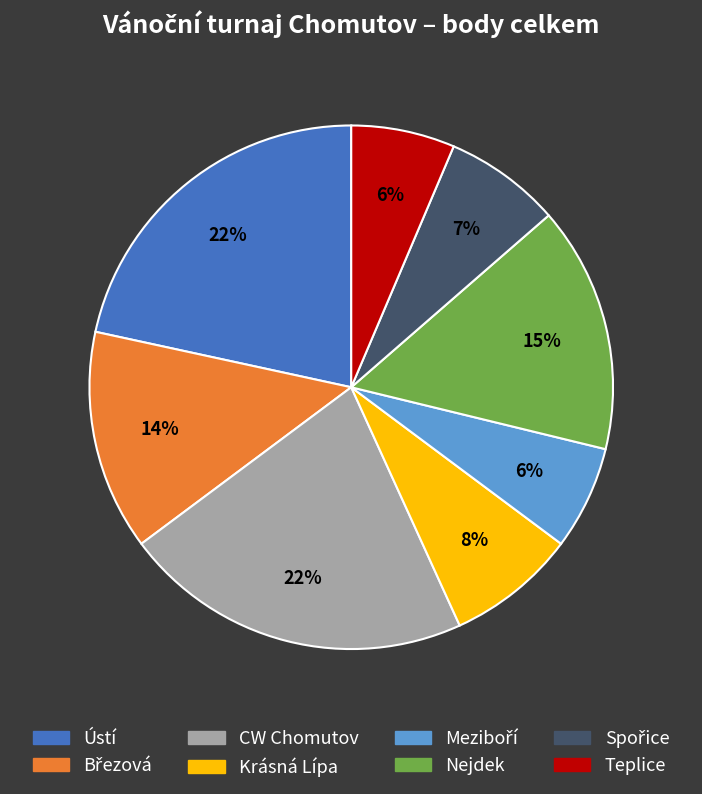

Does any single category account for the majority?

No